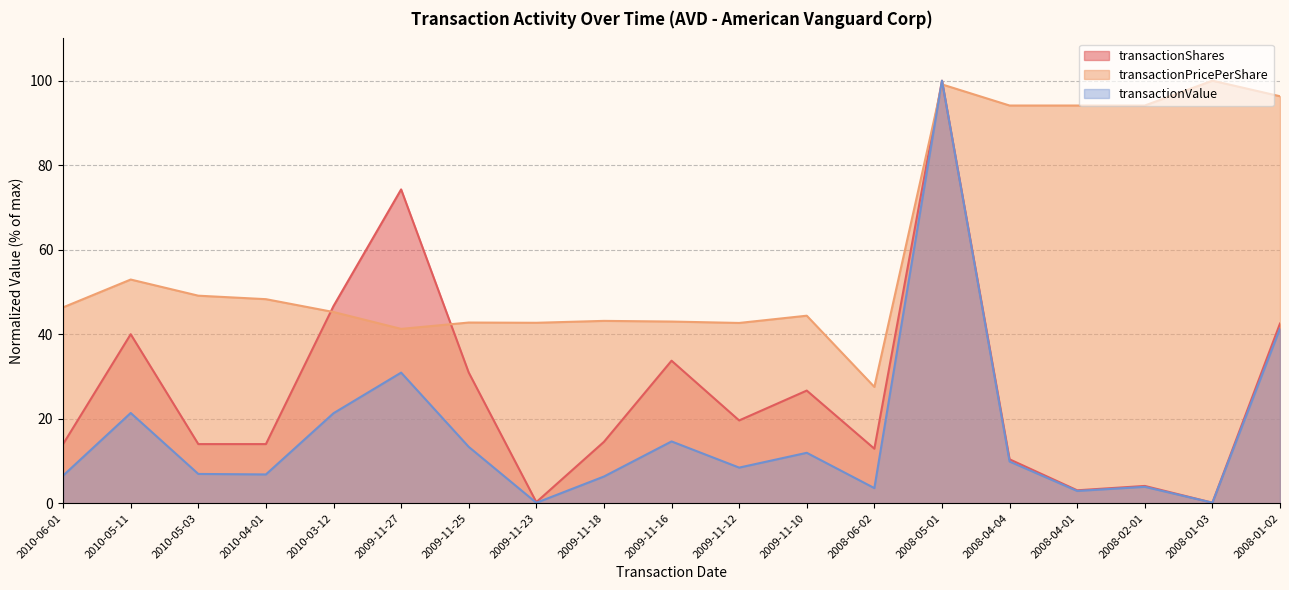

Reading left to right, what are all the values shown in this chart?

transactionShares: 2010-06-01=14.0	2010-05-11=40.0	2010-05-03=14.0	2010-04-01=14.0	2010-03-12=46.7	2009-11-27=74.3	2009-11-25=30.9	2009-11-23=0.3	2009-11-18=14.5	2009-11-16=33.7	2009-11-12=19.6	2009-11-10=26.7	2008-06-02=12.9	2008-05-01=100.0	2008-04-04=10.4	2008-04-01=3.1	2008-02-01=4.1	2008-01-03=0.1	2008-01-02=42.5
transactionPricePerShare: 2010-06-01=46.4	2010-05-11=52.9	2010-05-03=49.1	2010-04-01=48.3	2010-03-12=45.3	2009-11-27=41.3	2009-11-25=42.8	2009-11-23=42.7	2009-11-18=43.2	2009-11-16=43.0	2009-11-12=42.7	2009-11-10=44.4	2008-06-02=27.5	2008-05-01=99.1	2008-04-04=94.1	2008-04-01=94.1	2008-02-01=94.1	2008-01-03=100.0	2008-01-02=96.3
transactionValue: 2010-06-01=6.5	2010-05-11=21.4	2010-05-03=6.9	2010-04-01=6.8	2010-03-12=21.3	2009-11-27=30.9	2009-11-25=13.3	2009-11-23=0.1	2009-11-18=6.3	2009-11-16=14.6	2009-11-12=8.4	2009-11-10=11.9	2008-06-02=3.6	2008-05-01=100.0	2008-04-04=9.9	2008-04-01=2.9	2008-02-01=3.9	2008-01-03=0.1	2008-01-02=41.3